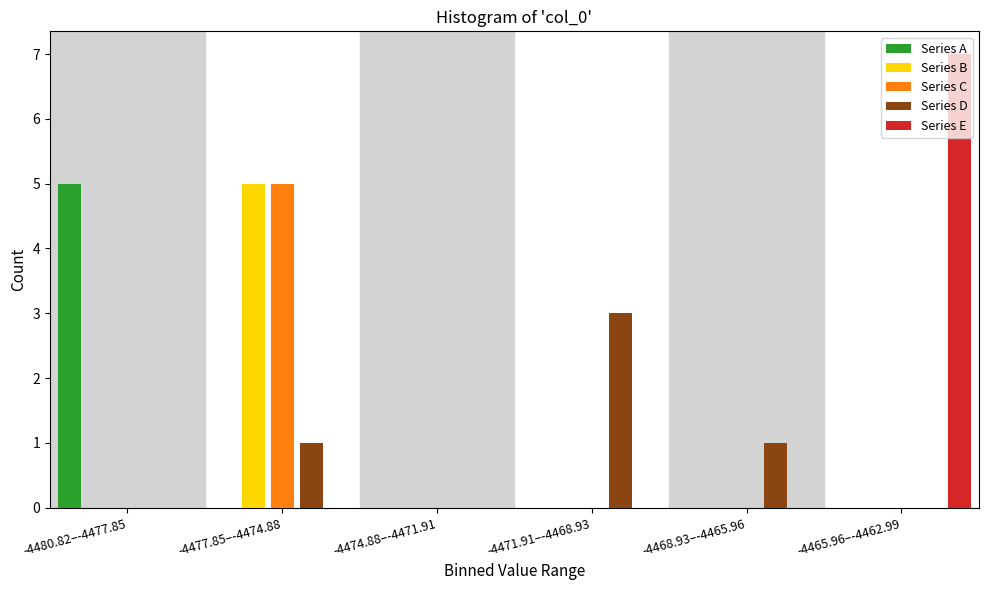

Which series changed the most between -4480.82–-4477.85 and -4468.93–-4465.96?

Series A